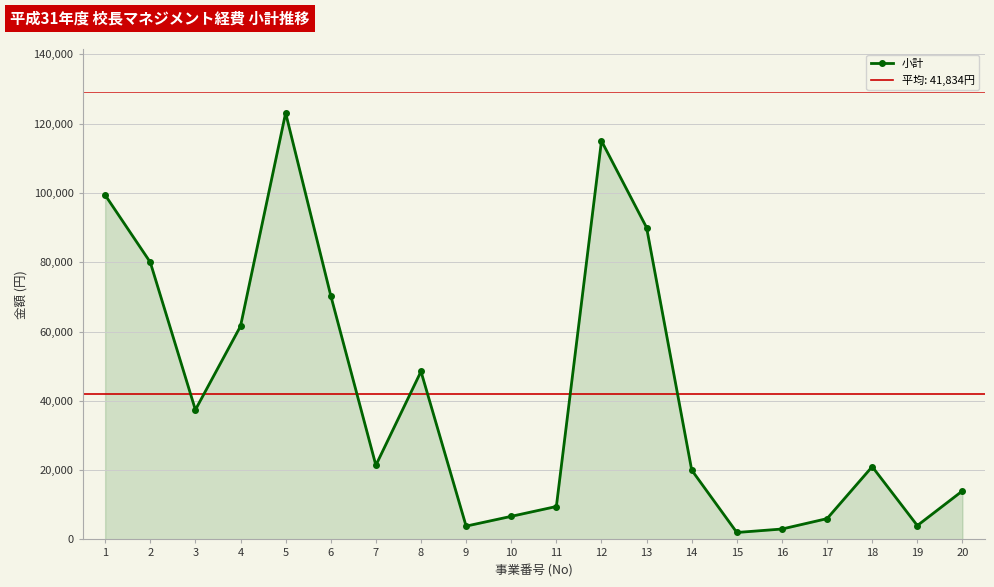

List the labels in order of value, smallest first.

15, 16, 9, 19, 17, 10, 11, 20, 14, 18, 7, 3, 8, 4, 6, 2, 13, 1, 12, 5